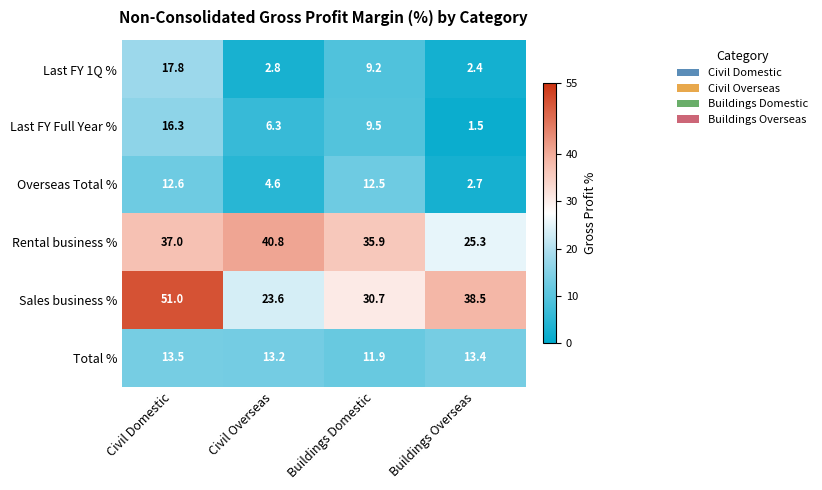

Which series has the widest spread of values?

Sales business %